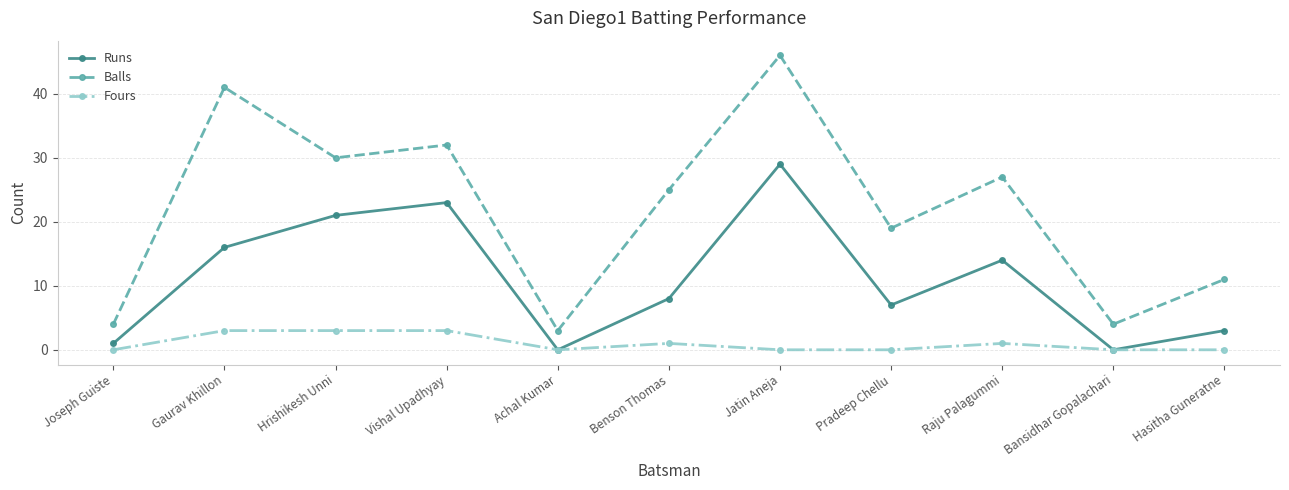

At which label does Runs first exceed 8?

Gaurav Khillon